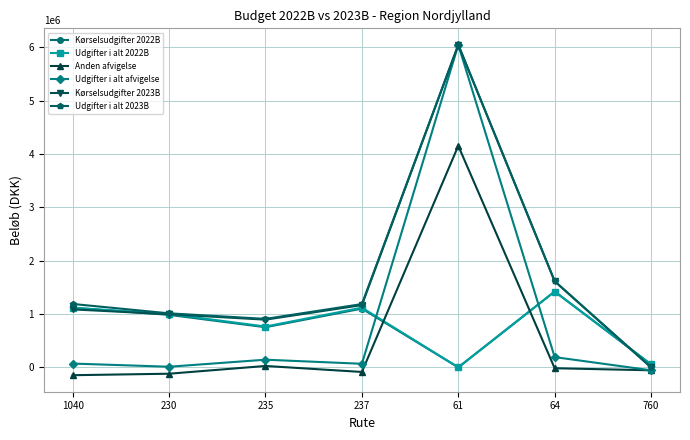

Which series changed the most between 235 and 760?

Udgifter i alt 2023B